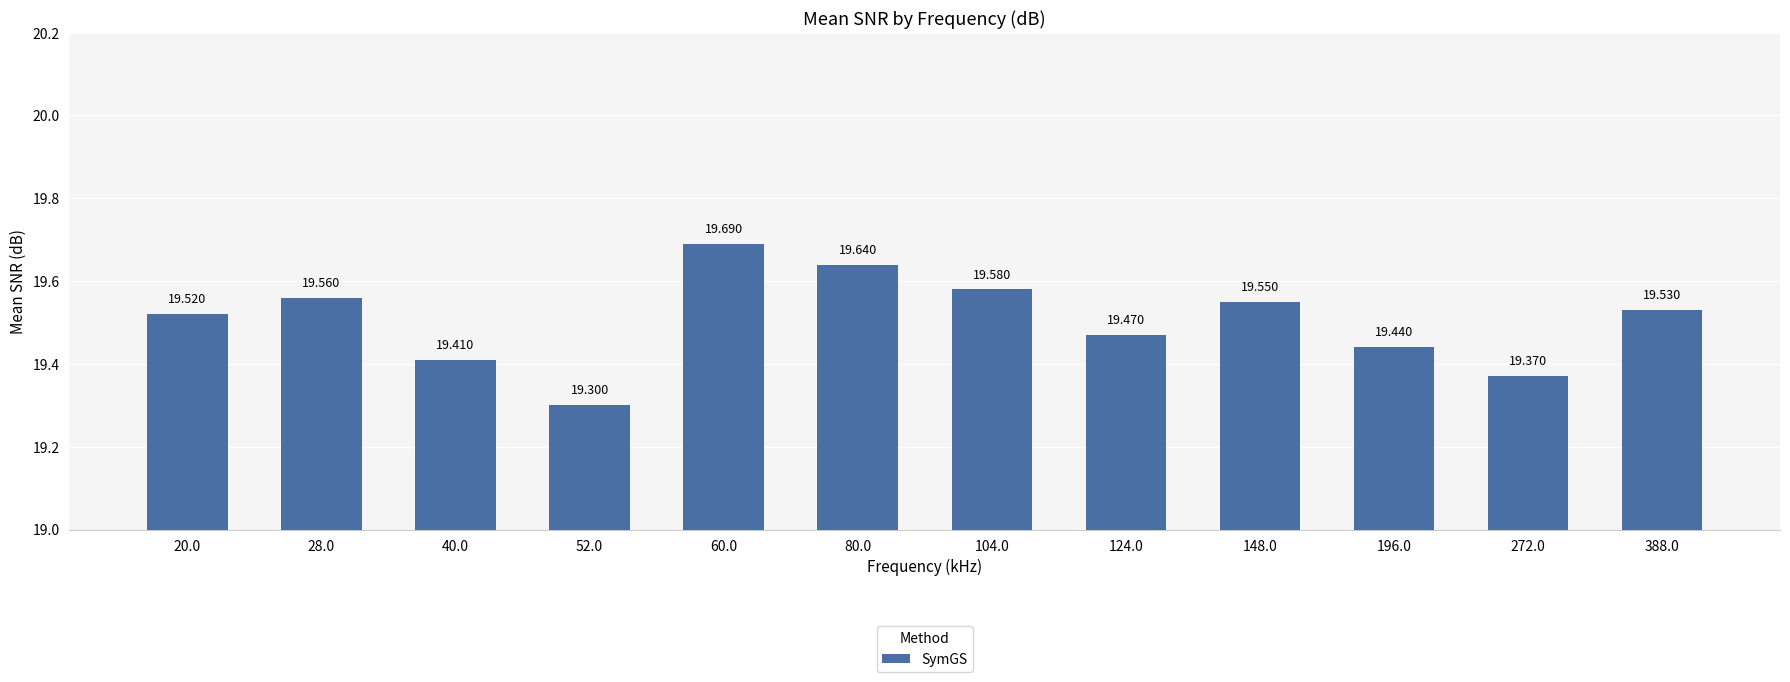

Is it true that the value at 148.0 is 12.3?

False